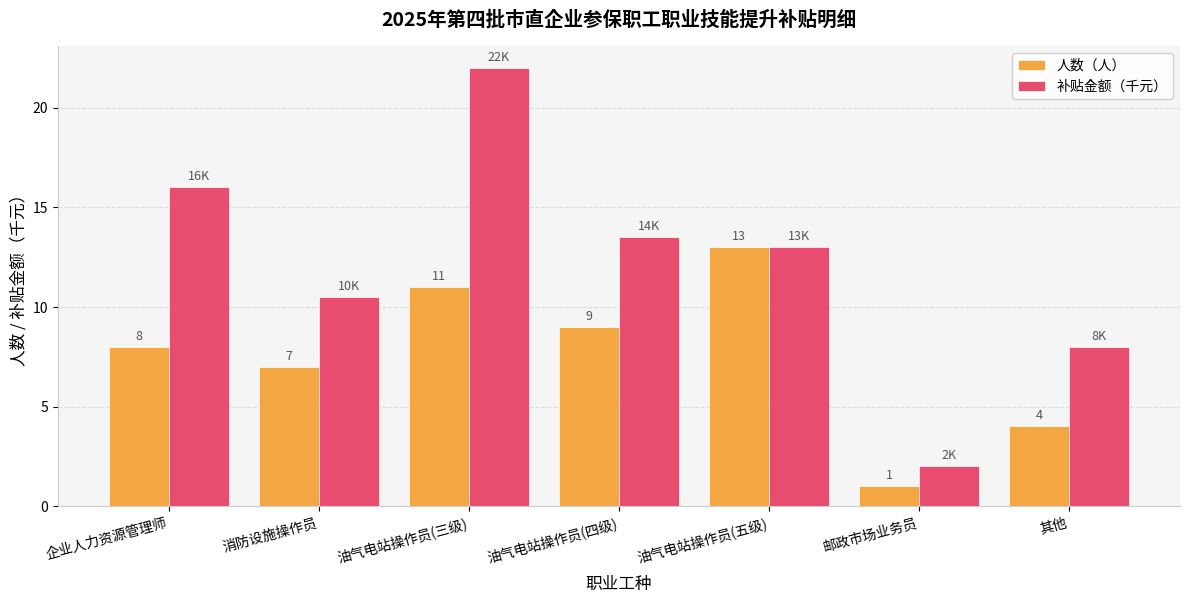

What is the difference between the 人数（人） values at 油气电站操作员(四级) and 消防设施操作员?

2.0